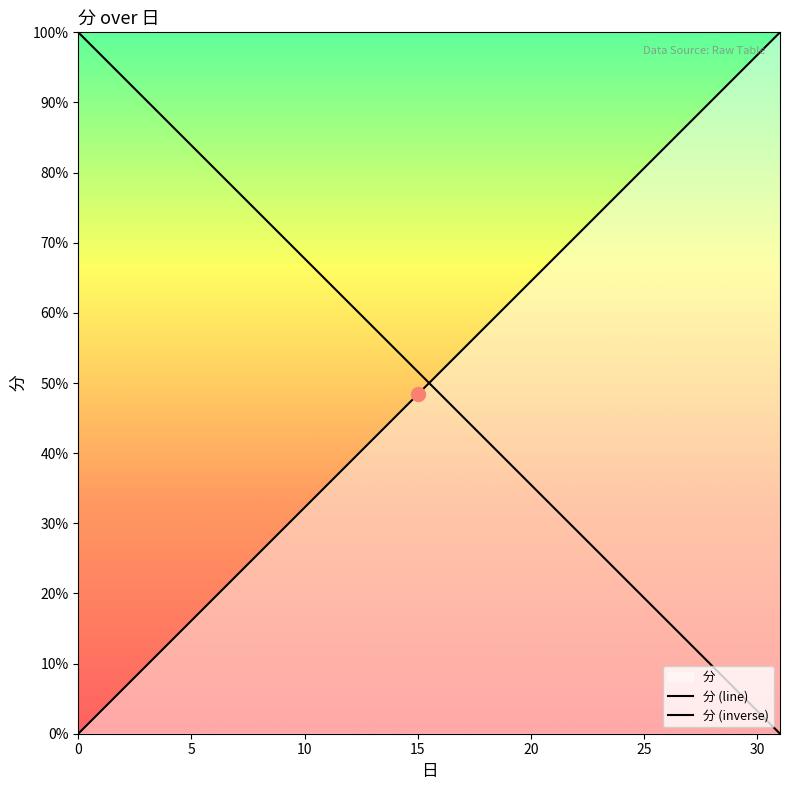

What is the difference between the maximum and minimum values?

100.0